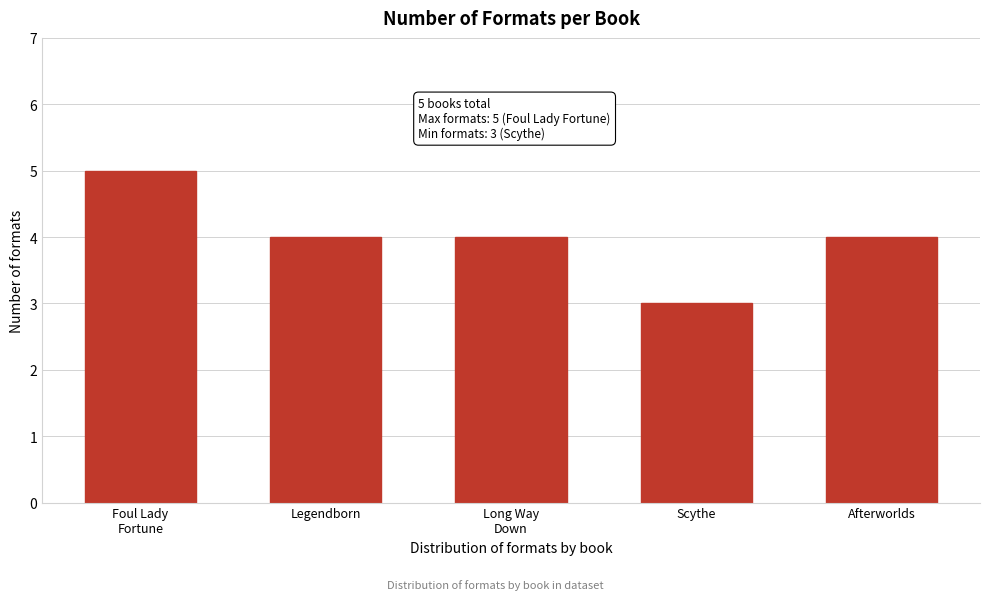

Reading left to right, extract all data points from this chart.

5	4	4	3	4